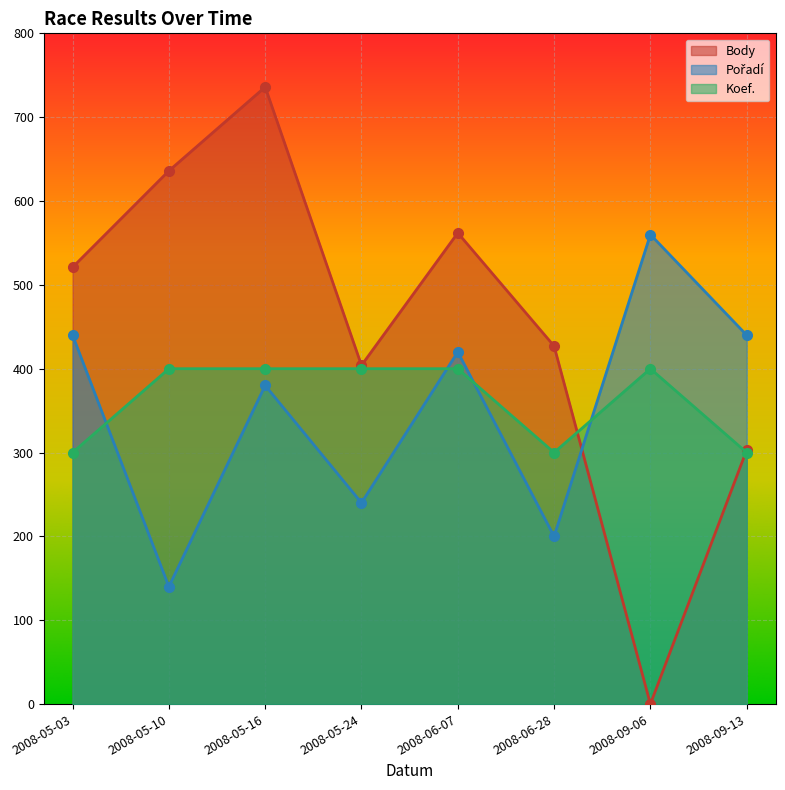

List the series in order of their peak value, lowest first.

Koef., Pořadí, Body